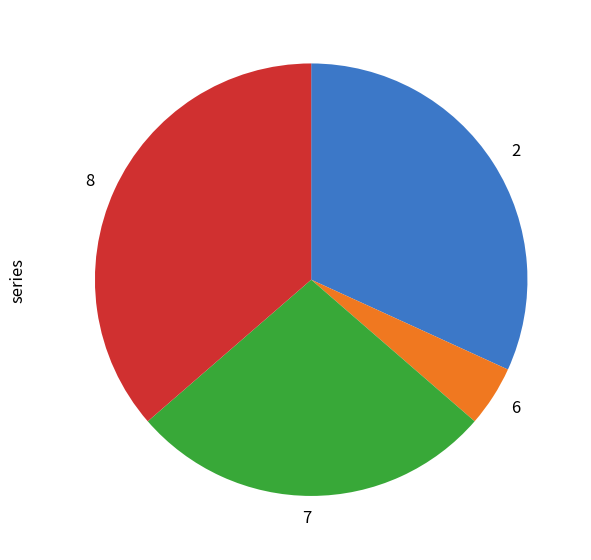

Is it true that 7 is 22% of the pie?

False